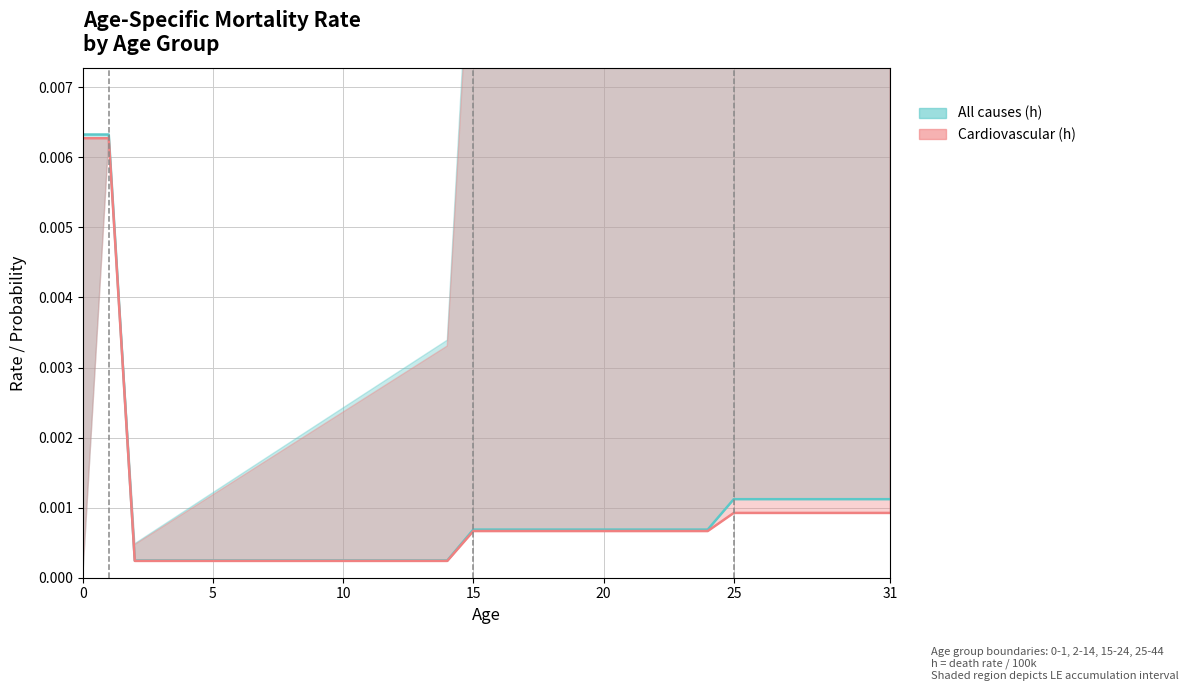

True or false: h_all_line and h_cardio_line cross at least once.

False